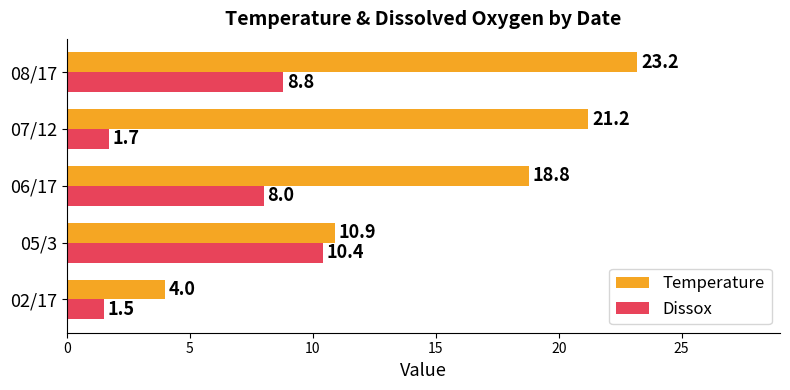

True or false: Dissox has a value of 8.8 at 08/17.

True